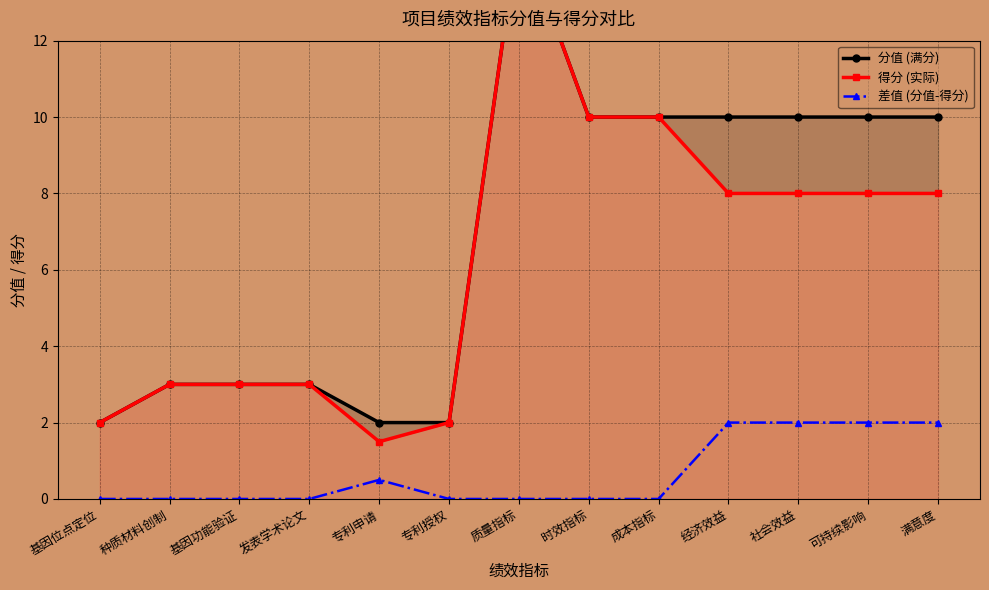

What are all the series names shown in the legend?

分值 (满分), 得分 (实际), 差值 (分值-得分)